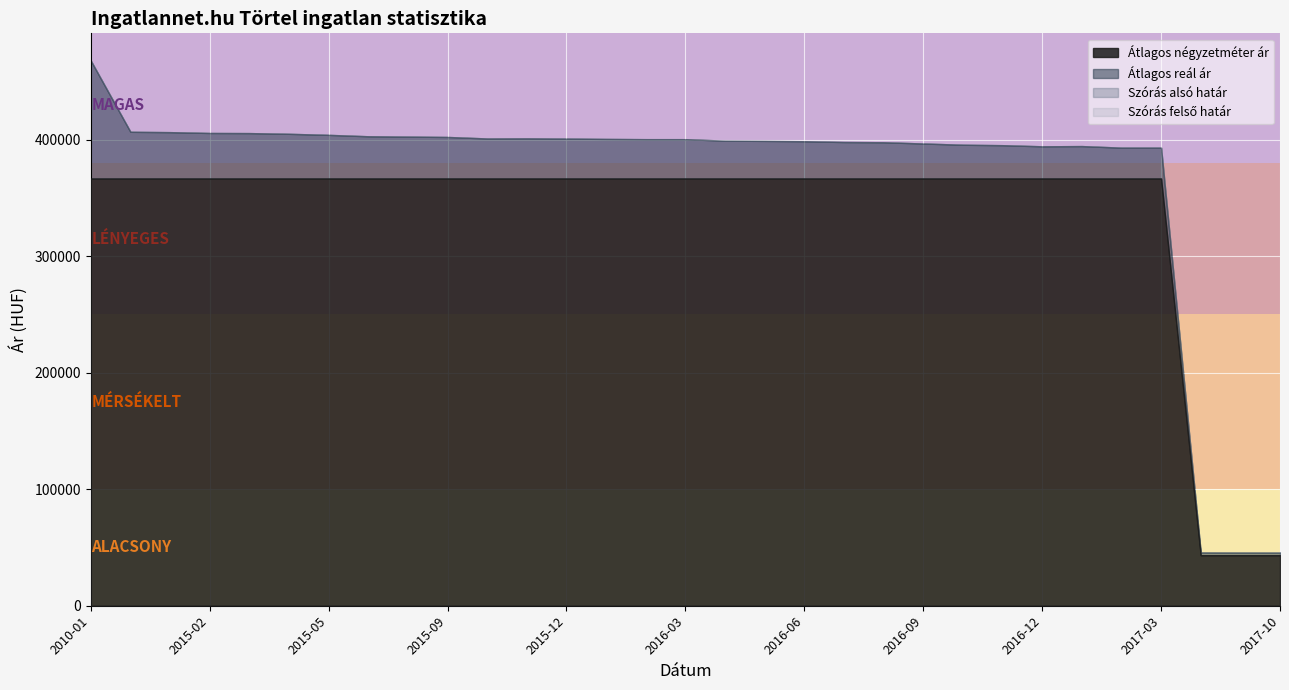

At which label is Átlagos négyzetméter ár closest to 205057?

2017-08